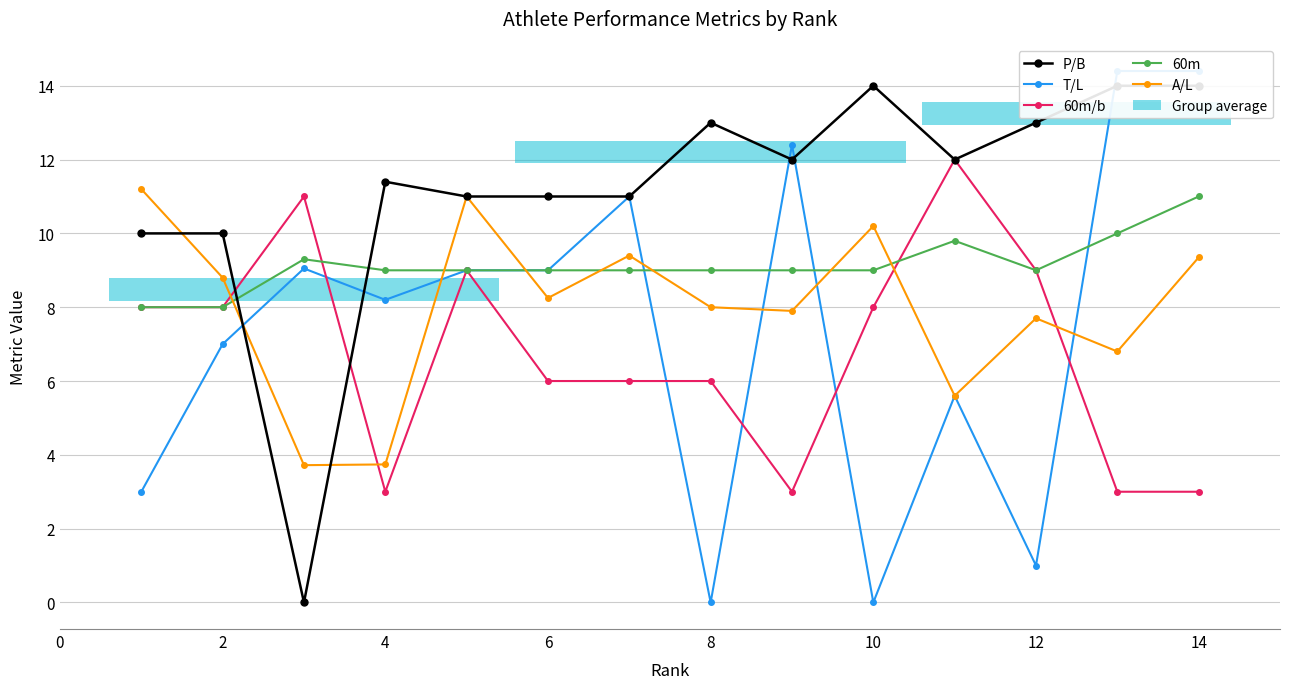

At how many categories does at least one series exceed 2?

14